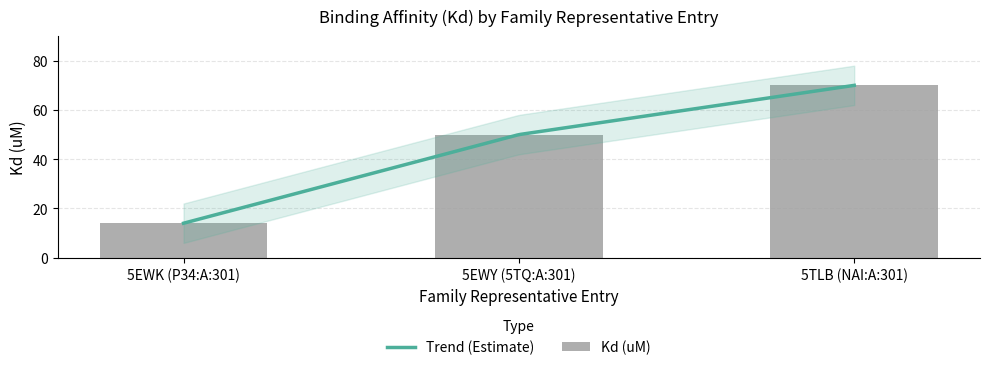

Is it true that the value at 5EWK (P34:A:301) is 25?

False